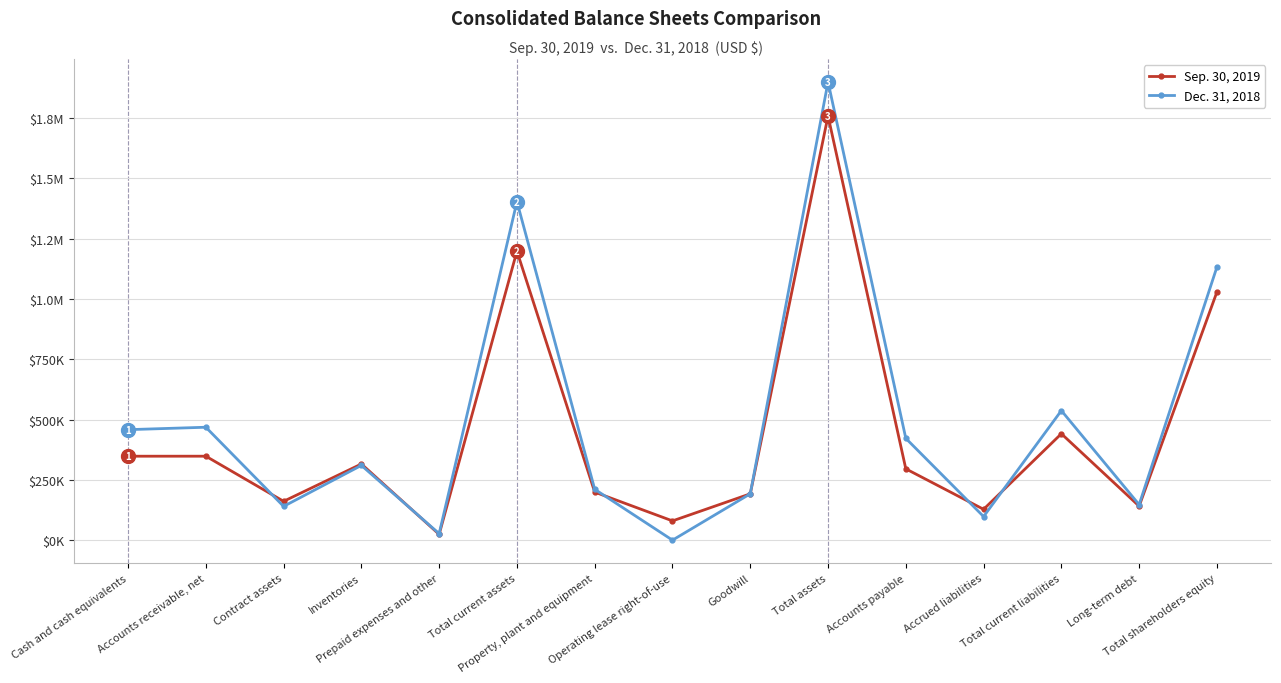

What is the difference between the maximum and minimum values in the Sep. 30, 2019 series?

1734729